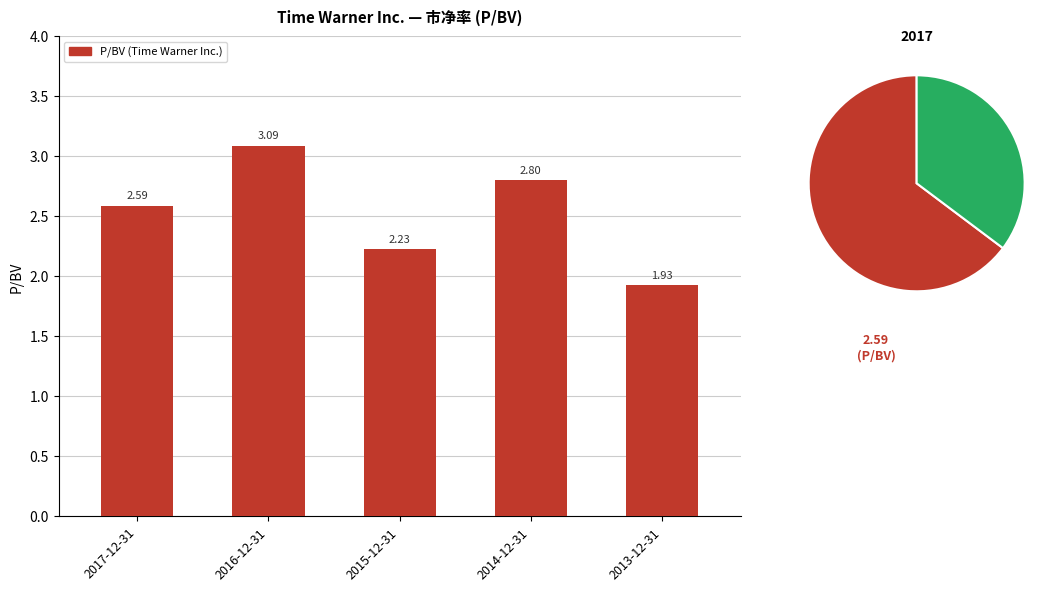

How many values are below 2?

1